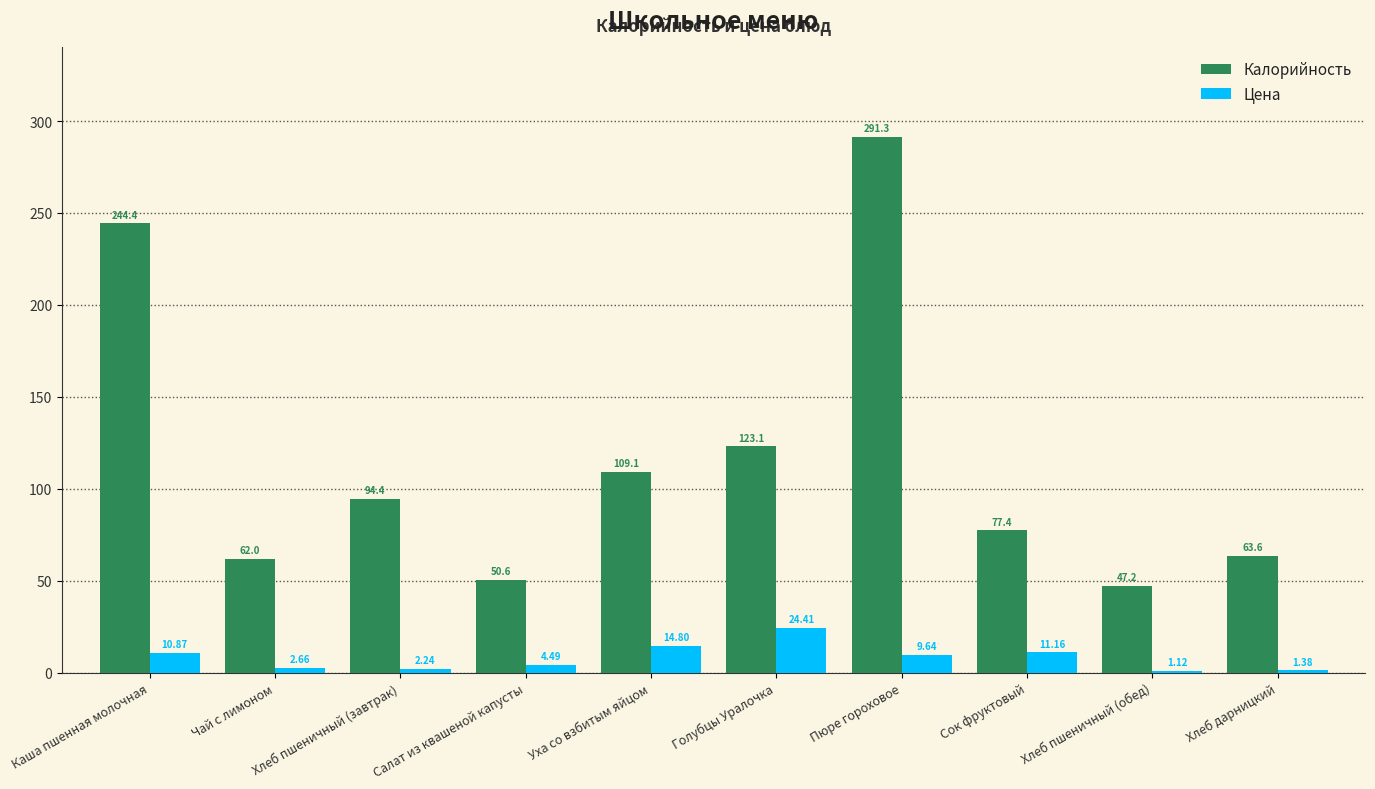

Which series has the largest total across all categories?

Калорийность